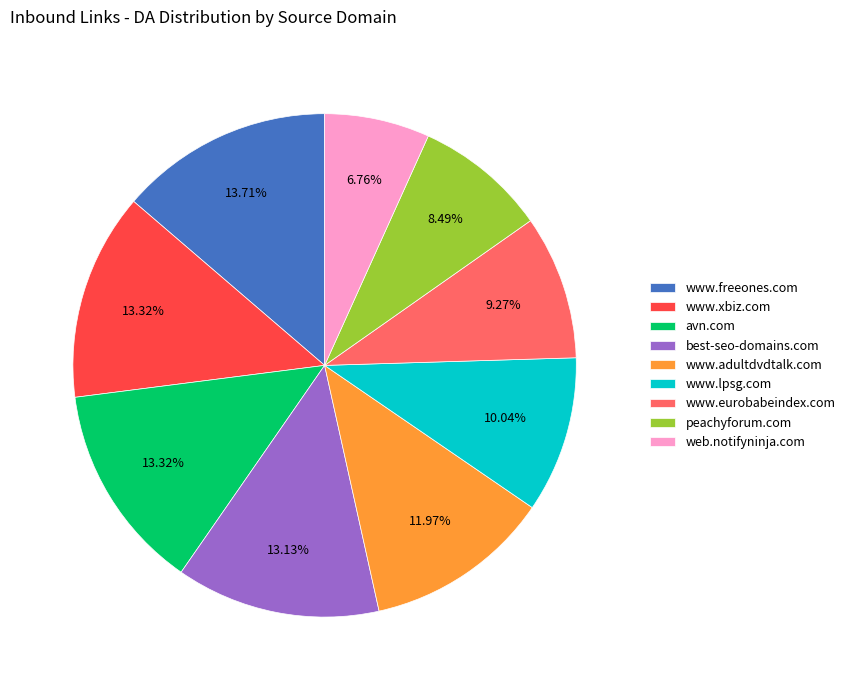

Which slice is the smallest?

web.notifyninja.com